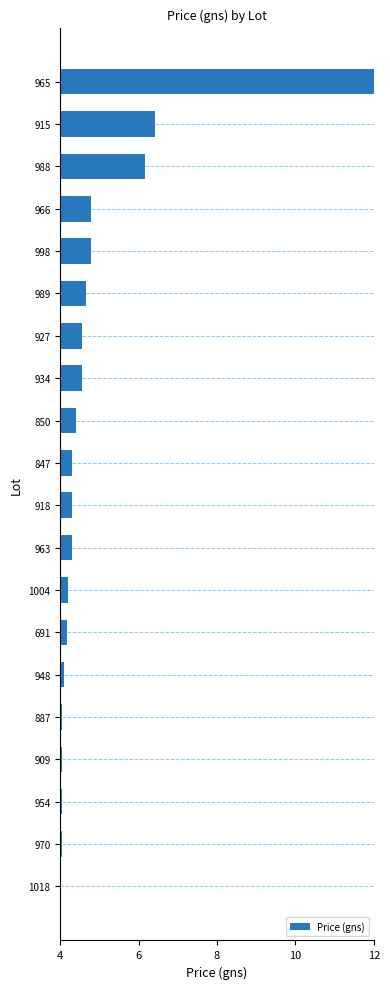

What is the sum of all values?

97.9